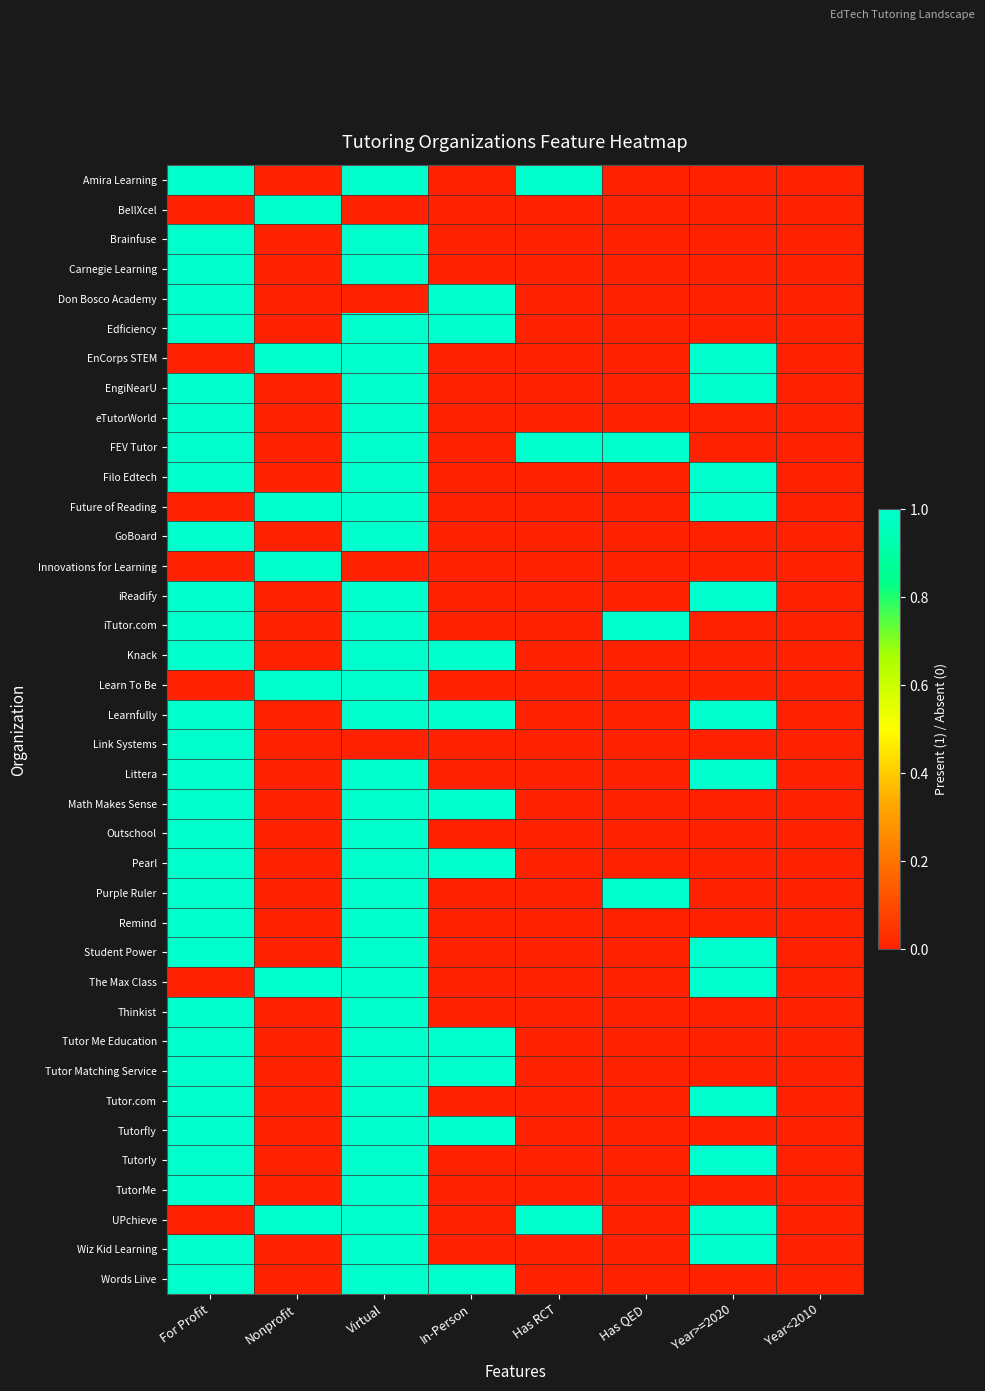

Reading left to right, transcribe all the data shown in this chart.

Amira Learning: For Profit=1	Nonprofit=0	Virtual=1	In-Person=0	Has RCT=1	Has QED=0	Year>=2020=0	Year<2010=0
BellXcel: For Profit=0	Nonprofit=1	Virtual=0	In-Person=0	Has RCT=0	Has QED=0	Year>=2020=0	Year<2010=0
Brainfuse: For Profit=1	Nonprofit=0	Virtual=1	In-Person=0	Has RCT=0	Has QED=0	Year>=2020=0	Year<2010=0
Carnegie Learning: For Profit=1	Nonprofit=0	Virtual=1	In-Person=0	Has RCT=0	Has QED=0	Year>=2020=0	Year<2010=0
Don Bosco Academy: For Profit=1	Nonprofit=0	Virtual=0	In-Person=1	Has RCT=0	Has QED=0	Year>=2020=0	Year<2010=0
Edficiency: For Profit=1	Nonprofit=0	Virtual=1	In-Person=1	Has RCT=0	Has QED=0	Year>=2020=0	Year<2010=0
EnCorps STEM: For Profit=0	Nonprofit=1	Virtual=1	In-Person=0	Has RCT=0	Has QED=0	Year>=2020=1	Year<2010=0
EngiNearU: For Profit=1	Nonprofit=0	Virtual=1	In-Person=0	Has RCT=0	Has QED=0	Year>=2020=1	Year<2010=0
eTutorWorld: For Profit=1	Nonprofit=0	Virtual=1	In-Person=0	Has RCT=0	Has QED=0	Year>=2020=0	Year<2010=0
FEV Tutor: For Profit=1	Nonprofit=0	Virtual=1	In-Person=0	Has RCT=1	Has QED=1	Year>=2020=0	Year<2010=0
Filo Edtech: For Profit=1	Nonprofit=0	Virtual=1	In-Person=0	Has RCT=0	Has QED=0	Year>=2020=1	Year<2010=0
Future of Reading: For Profit=0	Nonprofit=1	Virtual=1	In-Person=0	Has RCT=0	Has QED=0	Year>=2020=1	Year<2010=0
GoBoard: For Profit=1	Nonprofit=0	Virtual=1	In-Person=0	Has RCT=0	Has QED=0	Year>=2020=0	Year<2010=0
Innovations for Learning: For Profit=0	Nonprofit=1	Virtual=0	In-Person=0	Has RCT=0	Has QED=0	Year>=2020=0	Year<2010=0
iReadify: For Profit=1	Nonprofit=0	Virtual=1	In-Person=0	Has RCT=0	Has QED=0	Year>=2020=1	Year<2010=0
iTutor.com: For Profit=1	Nonprofit=0	Virtual=1	In-Person=0	Has RCT=0	Has QED=1	Year>=2020=0	Year<2010=0
Knack: For Profit=1	Nonprofit=0	Virtual=1	In-Person=1	Has RCT=0	Has QED=0	Year>=2020=0	Year<2010=0
Learn To Be: For Profit=0	Nonprofit=1	Virtual=1	In-Person=0	Has RCT=0	Has QED=0	Year>=2020=0	Year<2010=0
Learnfully: For Profit=1	Nonprofit=0	Virtual=1	In-Person=1	Has RCT=0	Has QED=0	Year>=2020=1	Year<2010=0
Link Systems: For Profit=1	Nonprofit=0	Virtual=0	In-Person=0	Has RCT=0	Has QED=0	Year>=2020=0	Year<2010=0
Littera: For Profit=1	Nonprofit=0	Virtual=1	In-Person=0	Has RCT=0	Has QED=0	Year>=2020=1	Year<2010=0
Math Makes Sense: For Profit=1	Nonprofit=0	Virtual=1	In-Person=1	Has RCT=0	Has QED=0	Year>=2020=0	Year<2010=0
Outschool: For Profit=1	Nonprofit=0	Virtual=1	In-Person=0	Has RCT=0	Has QED=0	Year>=2020=0	Year<2010=0
Pearl: For Profit=1	Nonprofit=0	Virtual=1	In-Person=1	Has RCT=0	Has QED=0	Year>=2020=0	Year<2010=0
Purple Ruler: For Profit=1	Nonprofit=0	Virtual=1	In-Person=0	Has RCT=0	Has QED=1	Year>=2020=0	Year<2010=0
Remind: For Profit=1	Nonprofit=0	Virtual=1	In-Person=0	Has RCT=0	Has QED=0	Year>=2020=0	Year<2010=0
Student Power: For Profit=1	Nonprofit=0	Virtual=1	In-Person=0	Has RCT=0	Has QED=0	Year>=2020=1	Year<2010=0
The Max Class: For Profit=0	Nonprofit=1	Virtual=1	In-Person=0	Has RCT=0	Has QED=0	Year>=2020=1	Year<2010=0
Thinkist: For Profit=1	Nonprofit=0	Virtual=1	In-Person=0	Has RCT=0	Has QED=0	Year>=2020=0	Year<2010=0
Tutor Me Education: For Profit=1	Nonprofit=0	Virtual=1	In-Person=1	Has RCT=0	Has QED=0	Year>=2020=0	Year<2010=0
Tutor Matching Service: For Profit=1	Nonprofit=0	Virtual=1	In-Person=1	Has RCT=0	Has QED=0	Year>=2020=0	Year<2010=0
Tutor.com: For Profit=1	Nonprofit=0	Virtual=1	In-Person=0	Has RCT=0	Has QED=0	Year>=2020=1	Year<2010=0
Tutorfly: For Profit=1	Nonprofit=0	Virtual=1	In-Person=1	Has RCT=0	Has QED=0	Year>=2020=0	Year<2010=0
Tutorly: For Profit=1	Nonprofit=0	Virtual=1	In-Person=0	Has RCT=0	Has QED=0	Year>=2020=1	Year<2010=0
TutorMe: For Profit=1	Nonprofit=0	Virtual=1	In-Person=0	Has RCT=0	Has QED=0	Year>=2020=0	Year<2010=0
UPchieve: For Profit=0	Nonprofit=1	Virtual=1	In-Person=0	Has RCT=1	Has QED=0	Year>=2020=1	Year<2010=0
Wiz Kid Learning: For Profit=1	Nonprofit=0	Virtual=1	In-Person=0	Has RCT=0	Has QED=0	Year>=2020=1	Year<2010=0
Words Liive: For Profit=1	Nonprofit=0	Virtual=1	In-Person=1	Has RCT=0	Has QED=0	Year>=2020=0	Year<2010=0